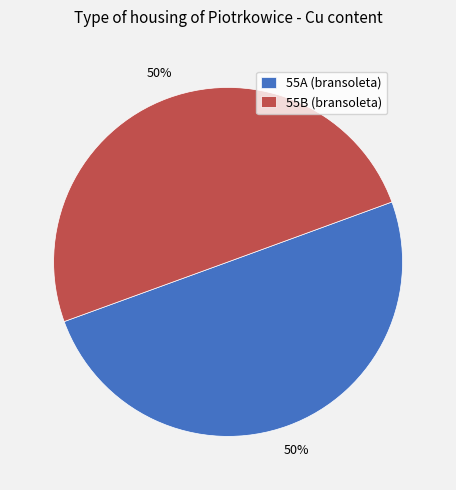

How many slices are in this pie chart?

2